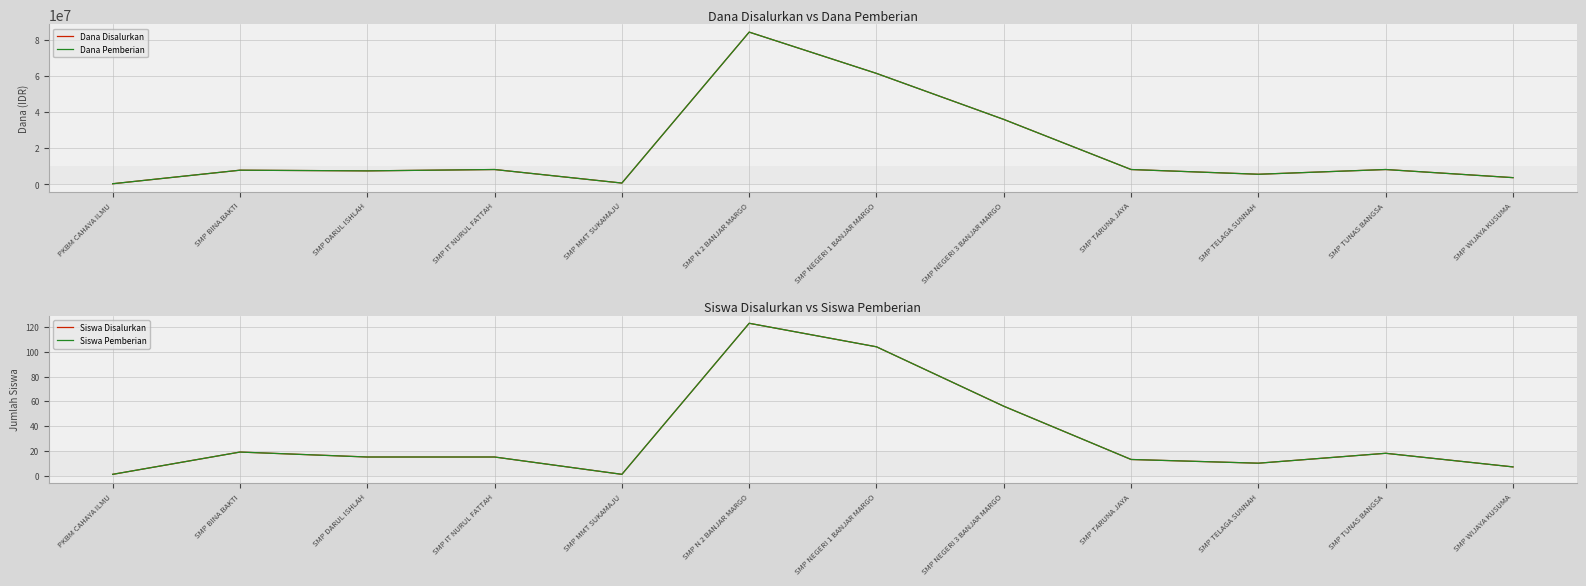

What is the maximum value for Dana Pemberian?

84375000